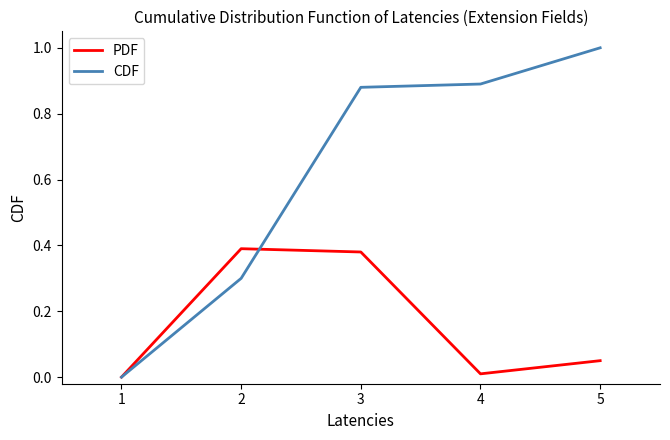

True or false: CDF and PDF cross at least once.

True